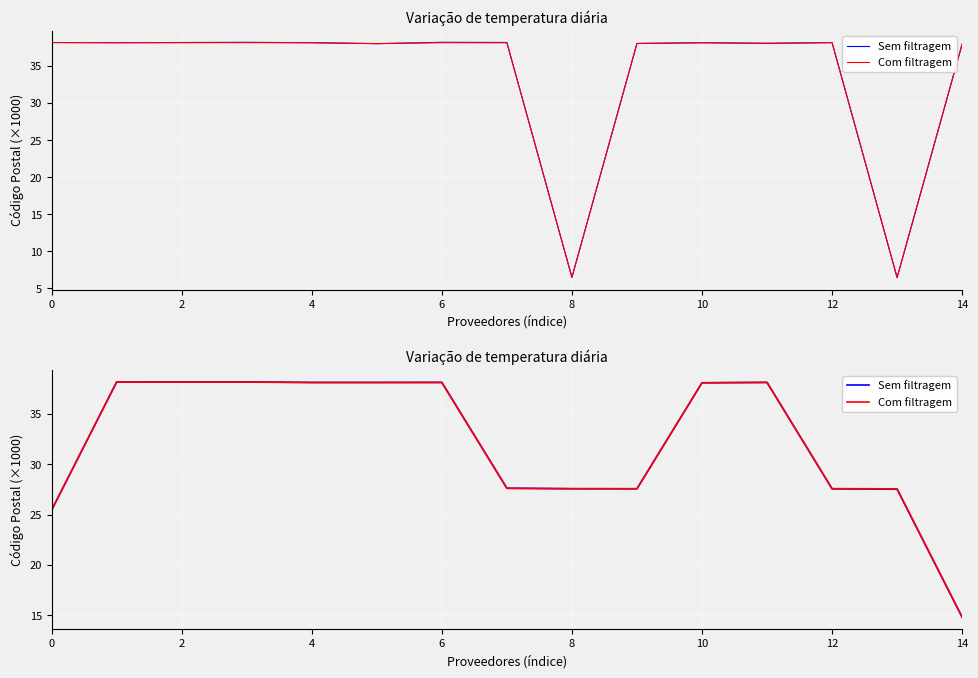

True or false: Com filtragem has more than 1 points higher than both neighbors.

True